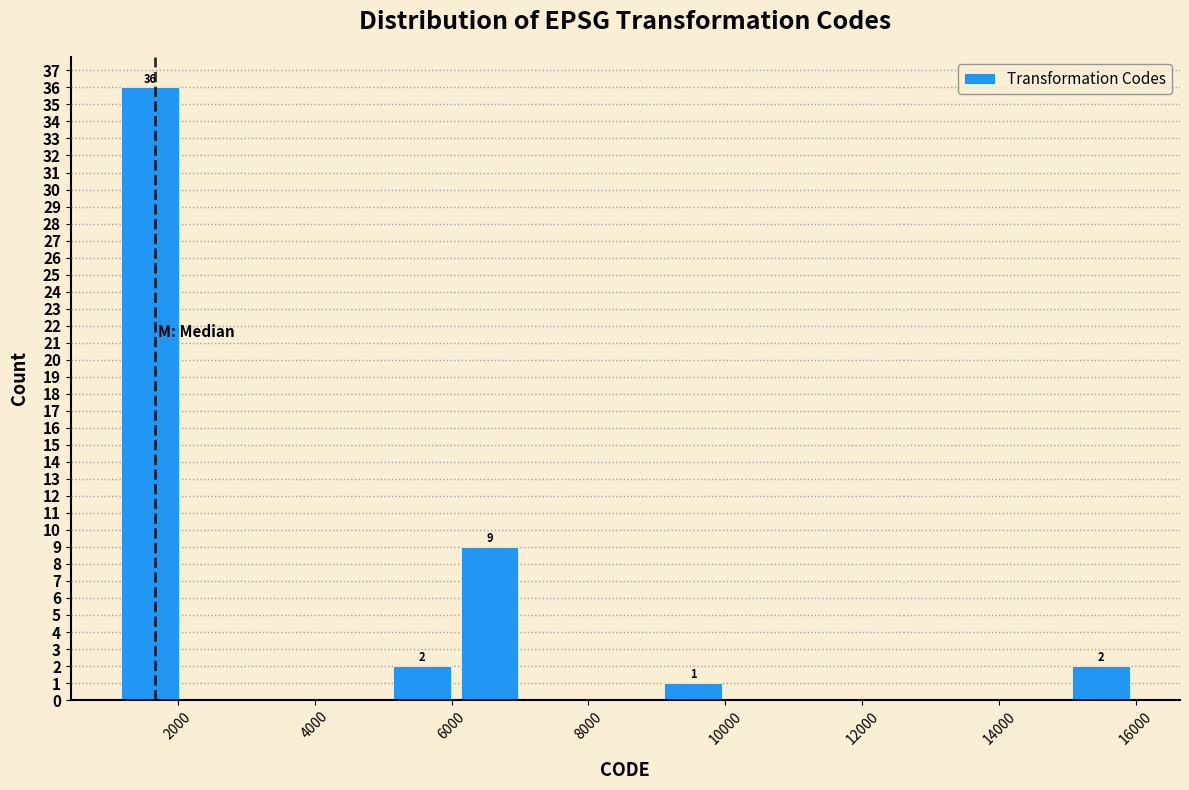

Which range on the x-axis has the tallest bar?

1200 to 2000